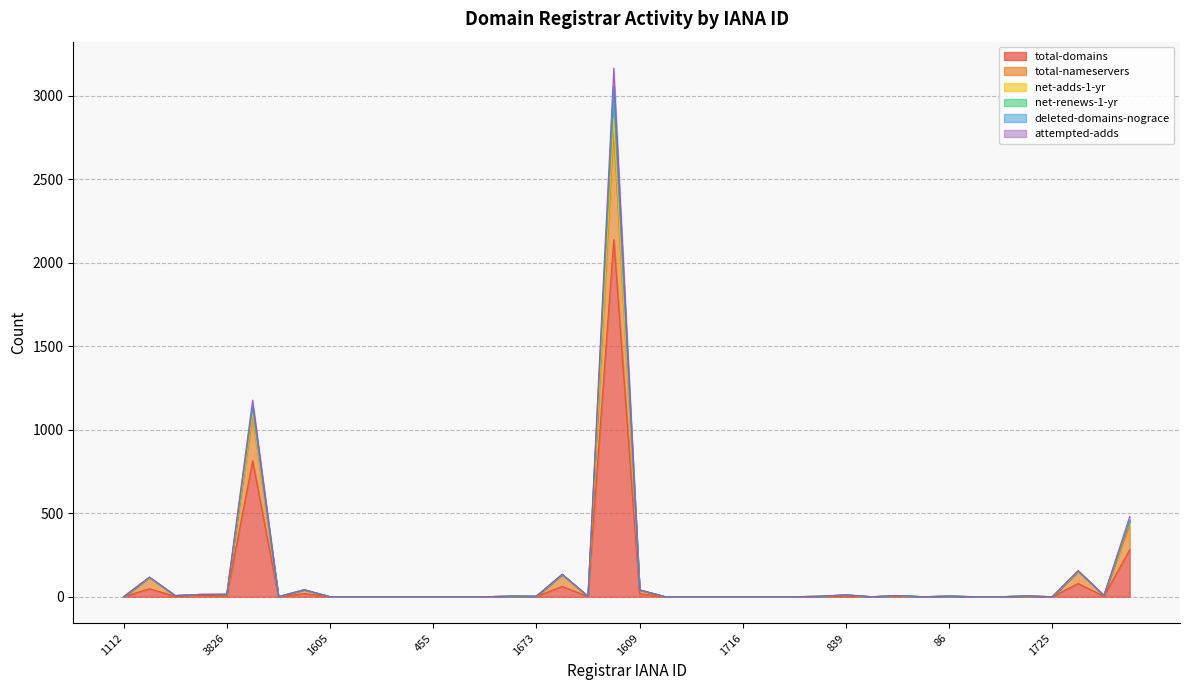

How many data points in attempted-adds are above 3?

17